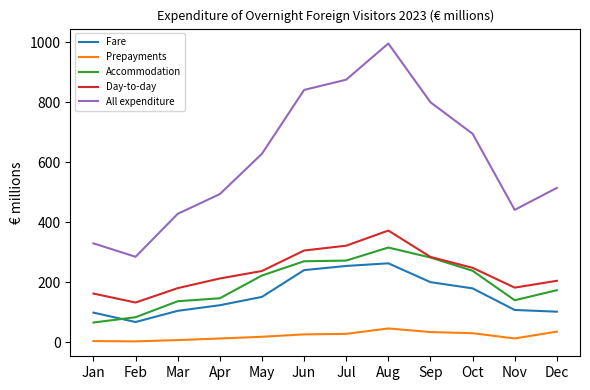

What is the approximate value of Accommodation at Jan?

65.4